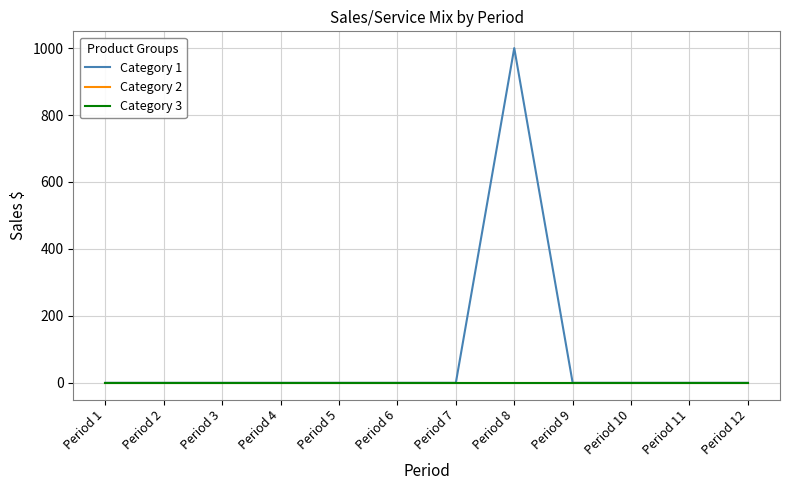

Which series has the widest spread of values?

Category 1